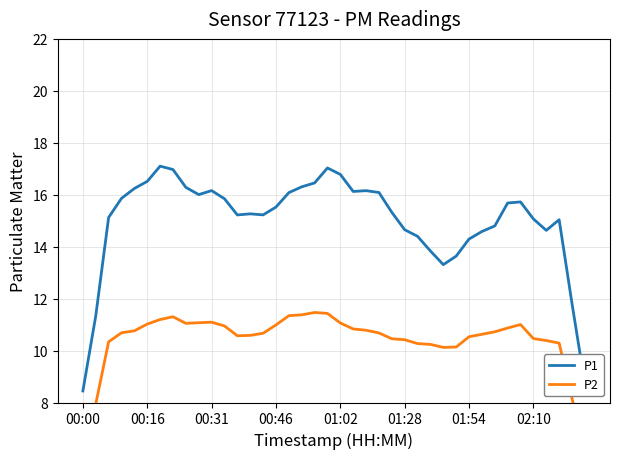

What is the sum of all P2 values?

415.8